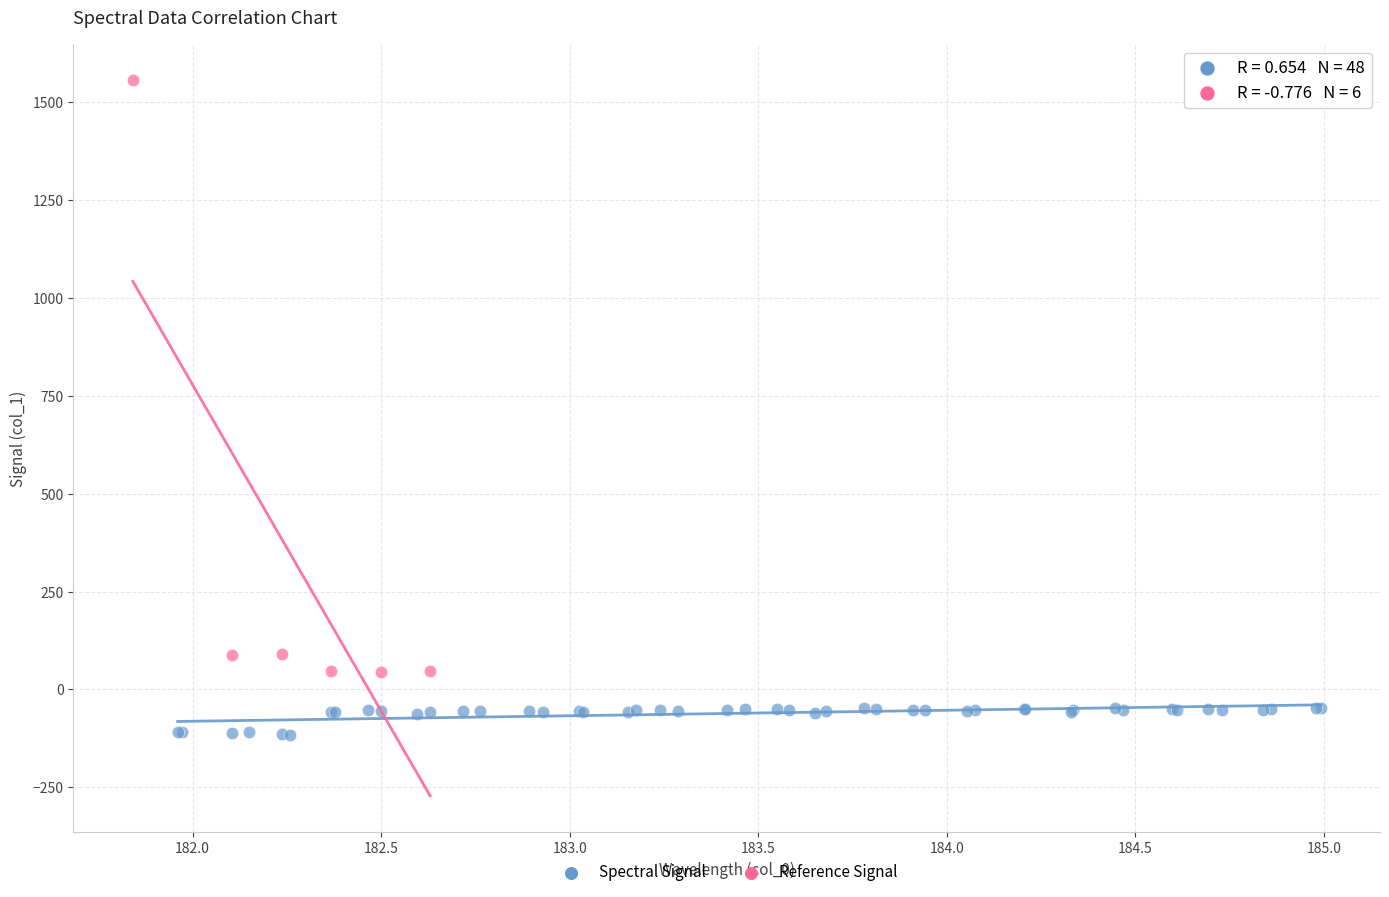

Which series has the largest Y range (max minus min)?

Reference Signal